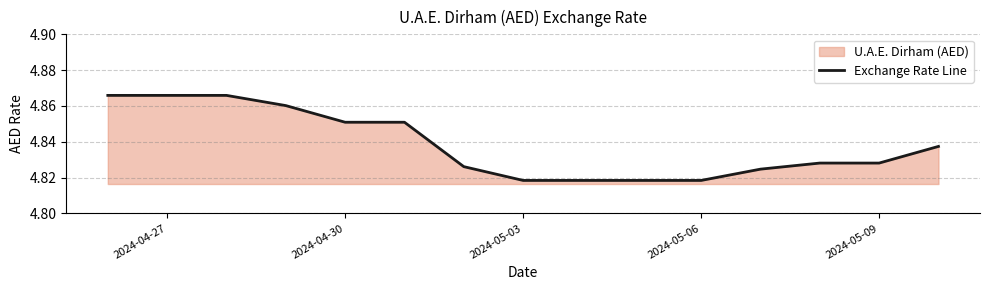

True or false: the data shows 8.1 at 2024-05-09.

False